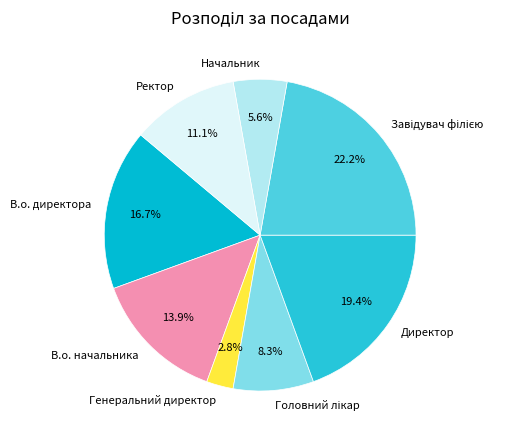

Combined, do Ректор and Начальник account for over 50%?

No